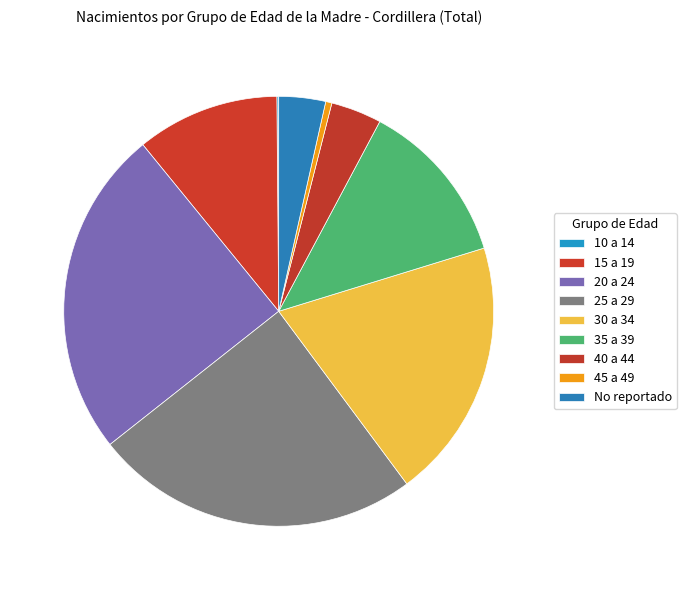

To the nearest percent, what percentage of the pie is 30 a 34?

20%